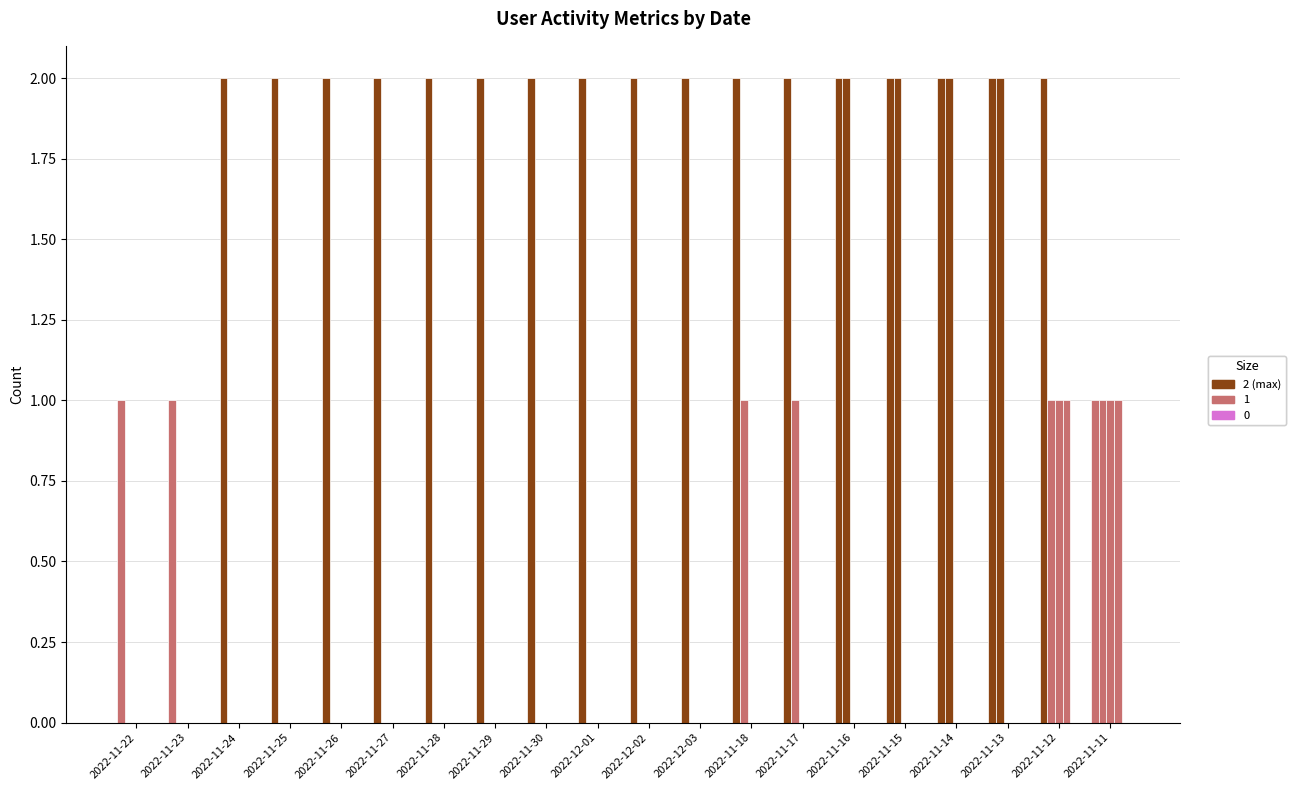

What is the spread (max minus min) of values at 2022-12-02?

2